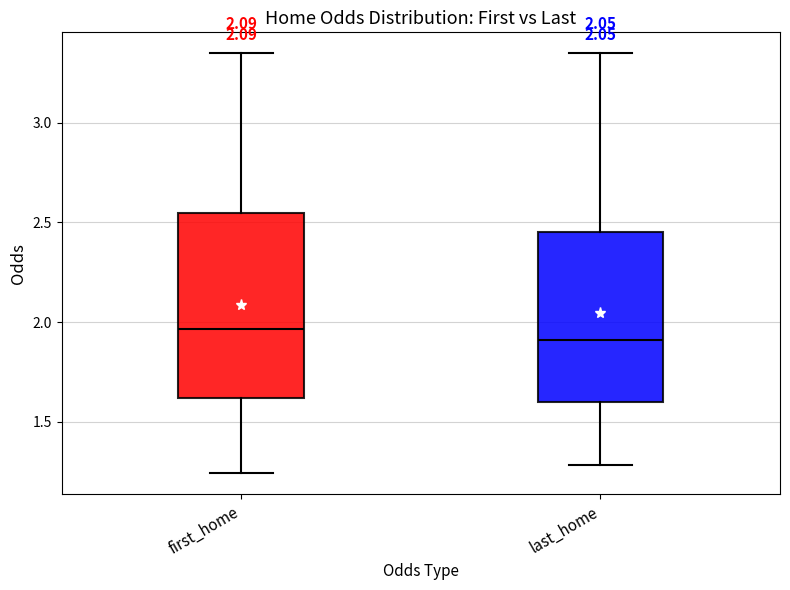

Which box's median line is the lowest?

last_home